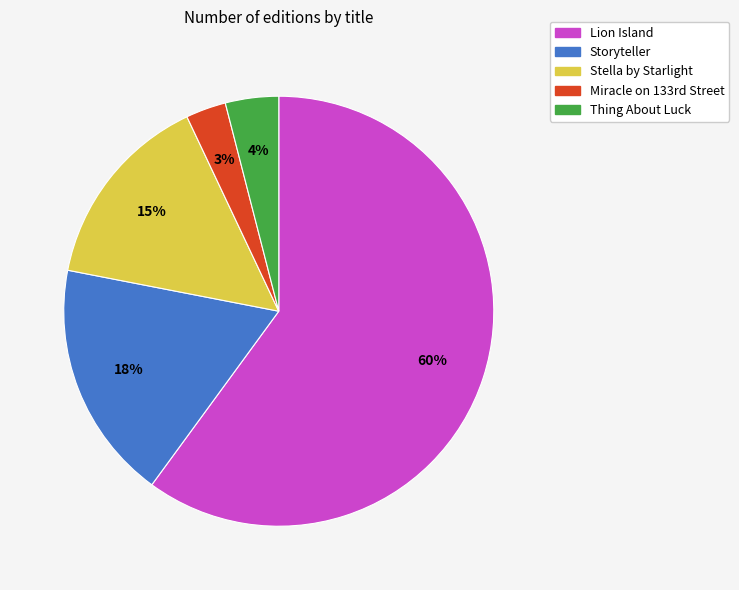

To the nearest percent, what portion does Storyteller represent?

18%